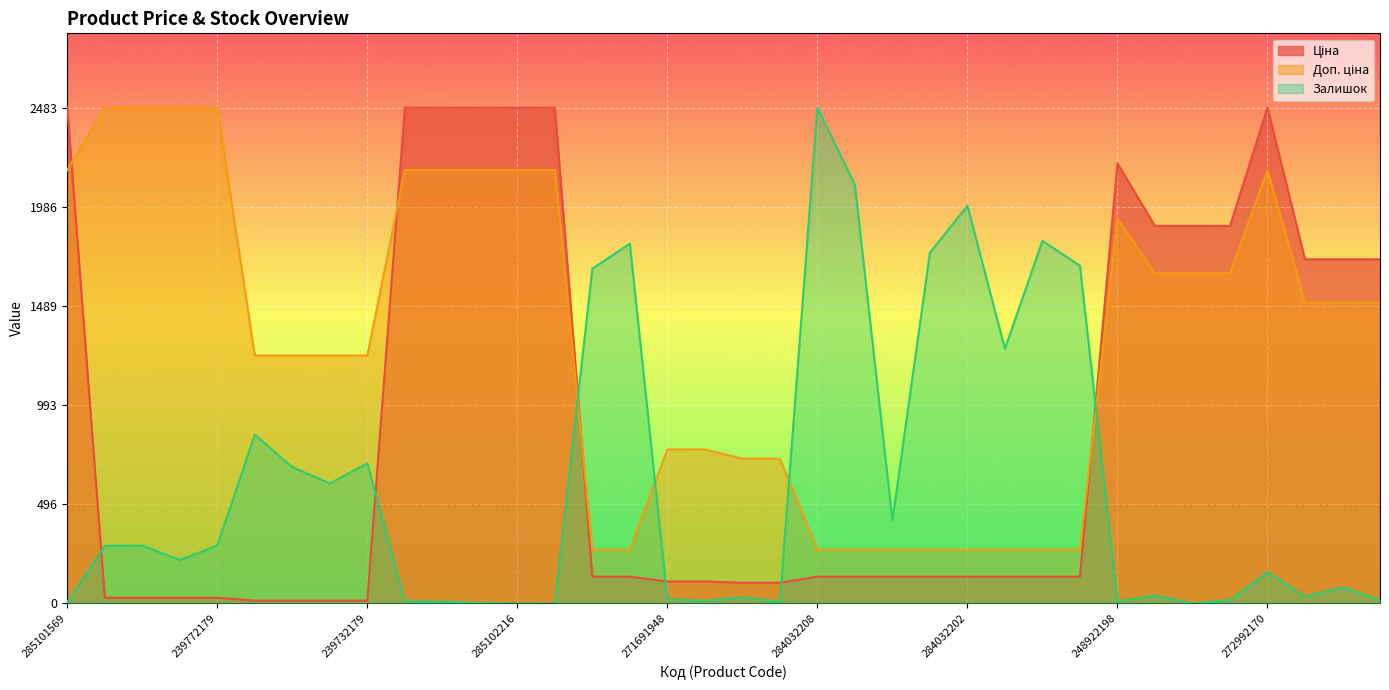

Reading right to left, transcribe all the data shown in this chart.

Ціна: 1724.0	1724.0	1724.0	2483.0	1890.9	1890.9	1890.9	2204.6	134.2	134.2	134.2	134.2	134.2	134.2	134.2	134.2	103.7	103.7	110.3	110.3	134.2	134.2	2483.0	2483.0	2483.0	2483.0	2483.0	14.2	14.2	14.2	14.2	28.4	28.4	28.4	28.4	2483.0
Доп. ціна: 1507.1	1507.1	1507.1	2170.7	1653.1	1653.1	1653.1	1927.4	268.8	268.8	268.8	268.8	268.8	268.8	268.8	268.8	725.2	725.2	771.4	771.4	268.8	268.8	2170.7	2170.7	2170.7	2170.7	2170.7	1241.5	1241.5	1241.5	1241.5	2483.0	2483.0	2483.0	2483.0	2170.7
Залишок: 17.0	81.0	34.0	157.0	17.0	0.0	39.0	11.0	1692.0	1816.0	1276.0	1992.0	1757.0	417.0	2096.0	2483.0	10.0	30.0	13.0	22.0	1802.0	1677.0	0.0	0.0	3.0	9.0	11.0	702.0	601.0	683.0	845.0	290.0	218.0	290.0	289.0	7.0